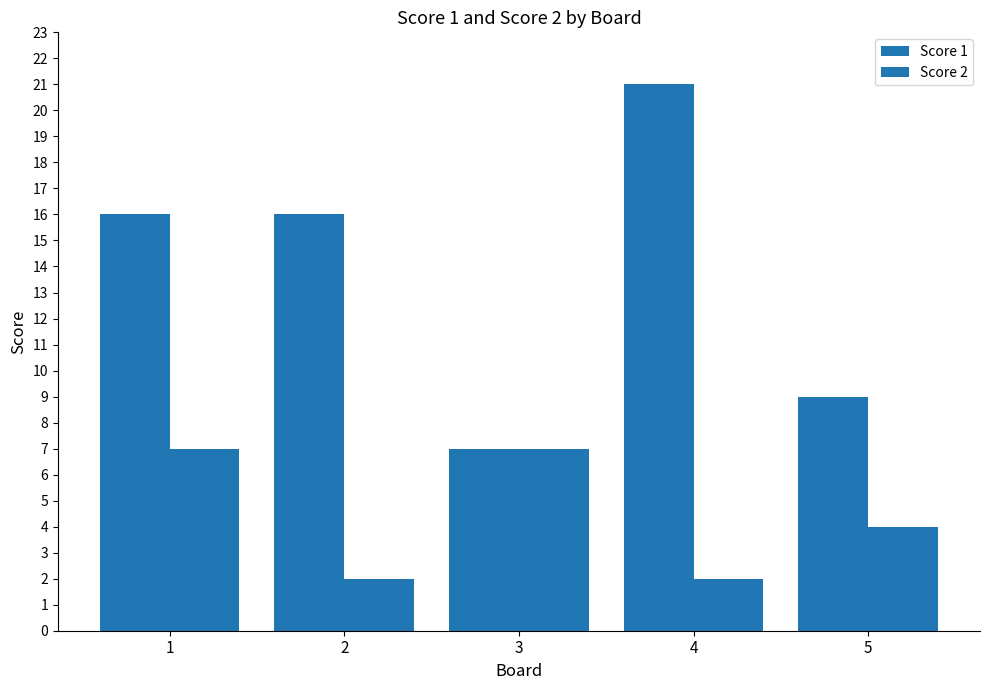

What is the sum of all Score 2 values?

22